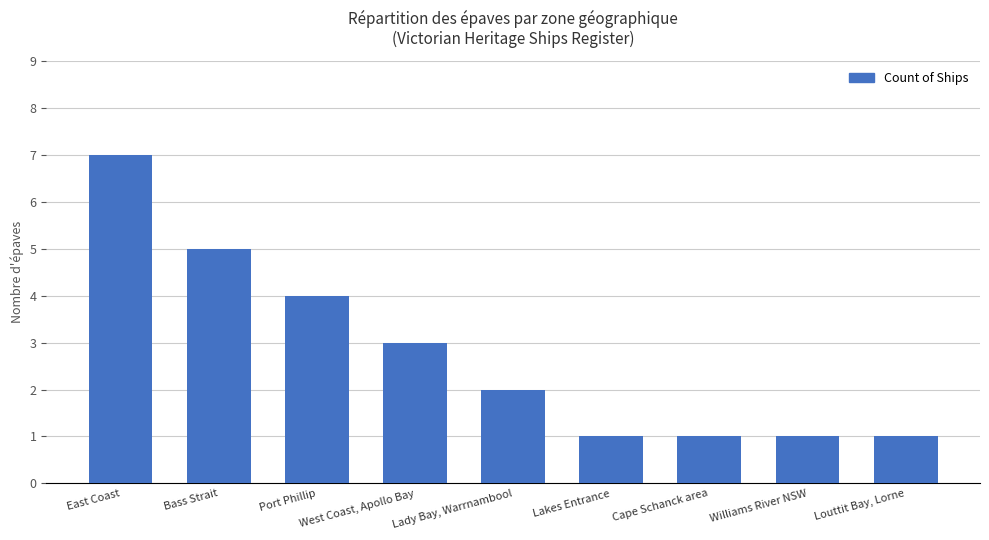

Between Lady Bay, Warrnambool and Williams River NSW, which is larger?

Lady Bay, Warrnambool